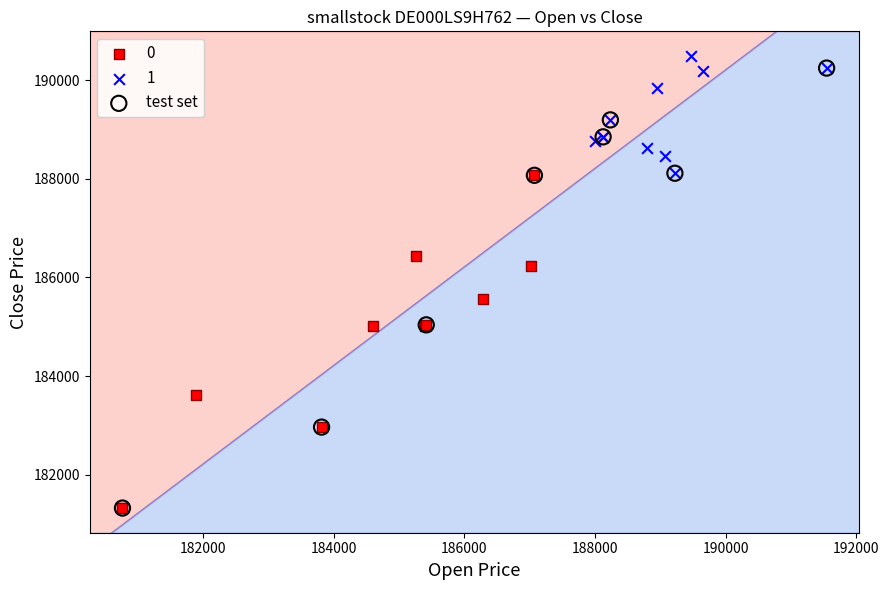

Which series has the widest spread of Y values?

test set